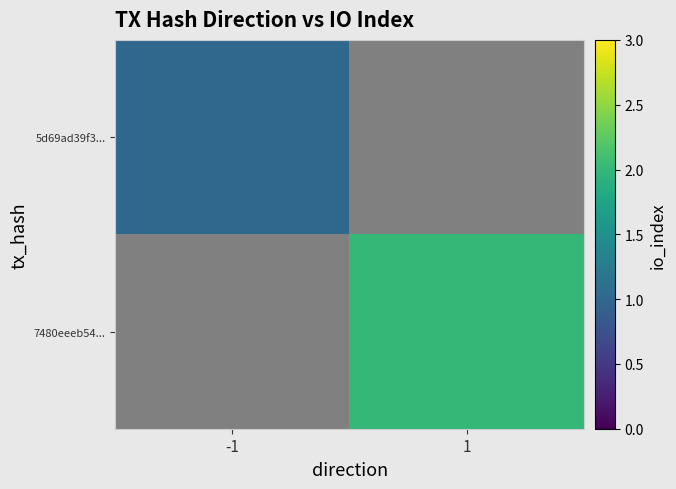

Which series has the largest range (max minus min)?

5d69ad39f3...